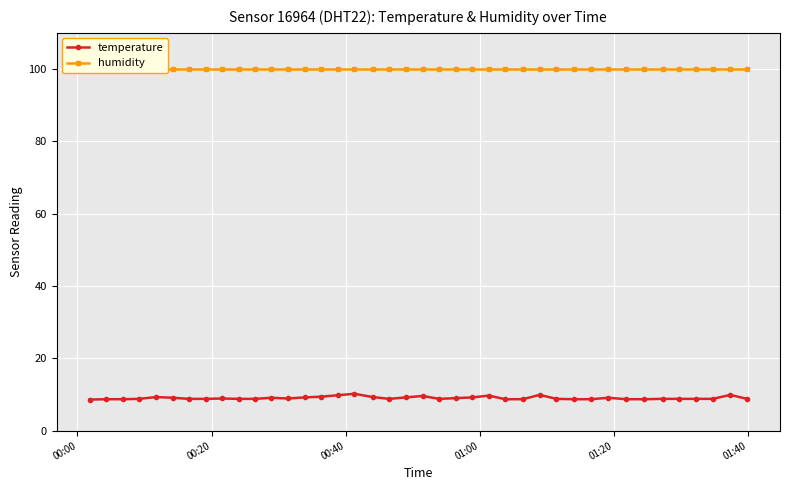

Which series has the widest spread of values?

temperature